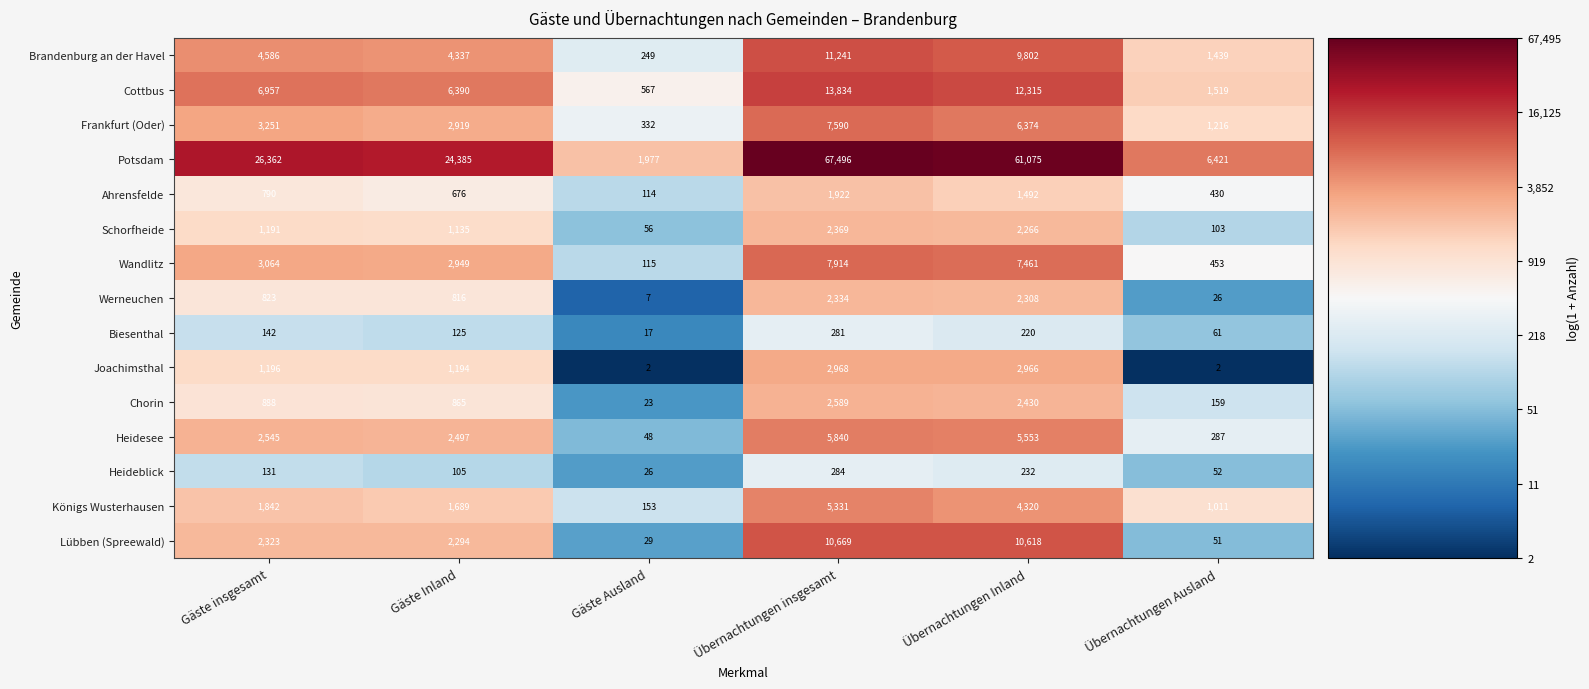

At how many categories does at least one series exceed 6?

6